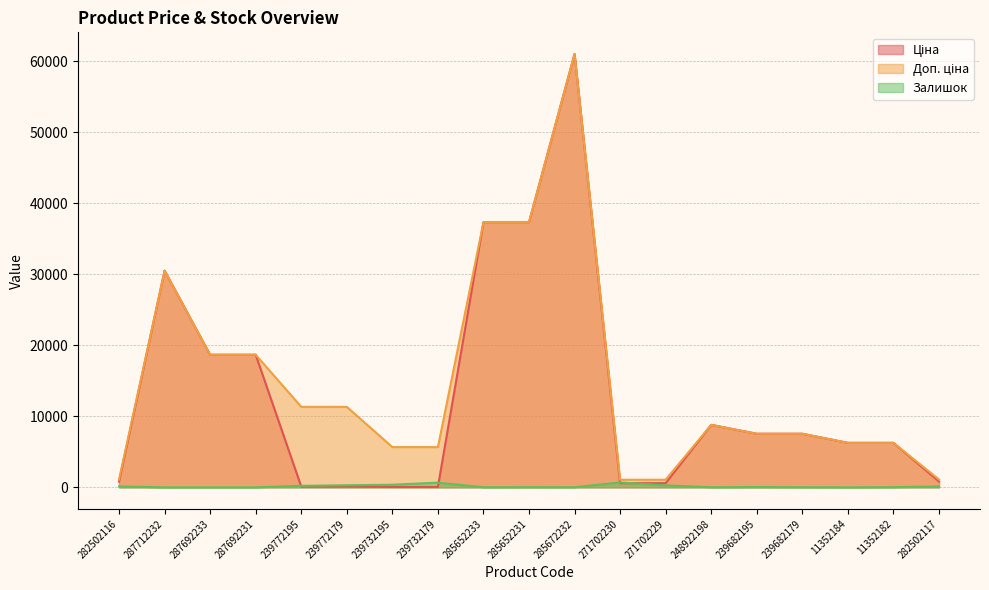

True or false: Залишок has a value of 290.0 at 239772179.

True